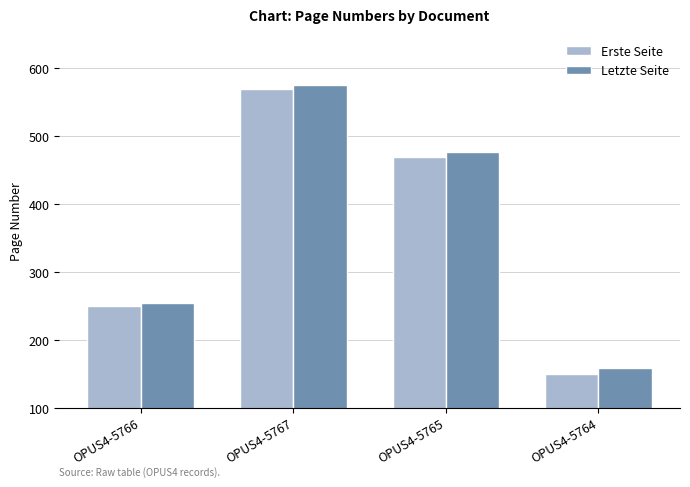

At how many categories does at least one series exceed 509?

1